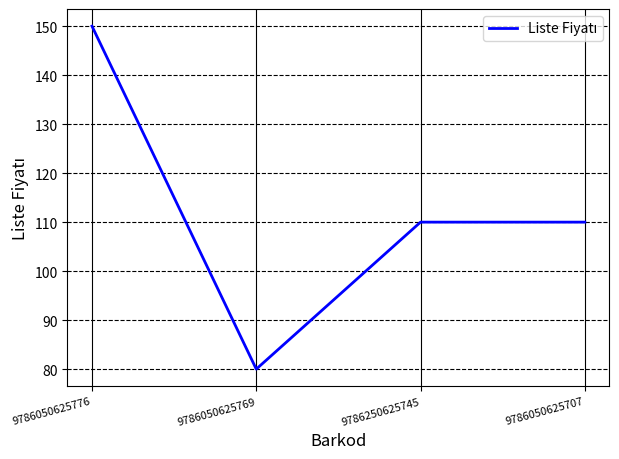

What position from the right is 9786250625745?

2